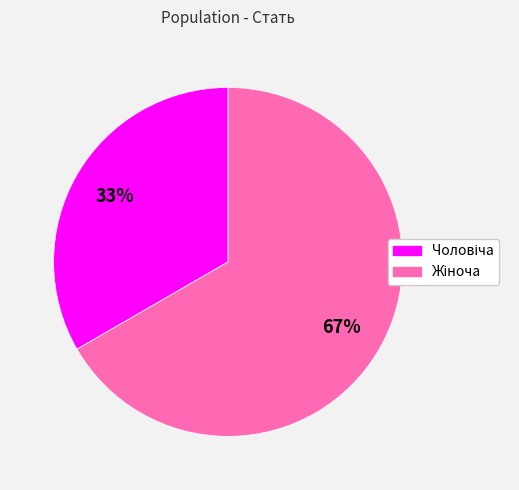

Does any single category account for the majority?

Yes